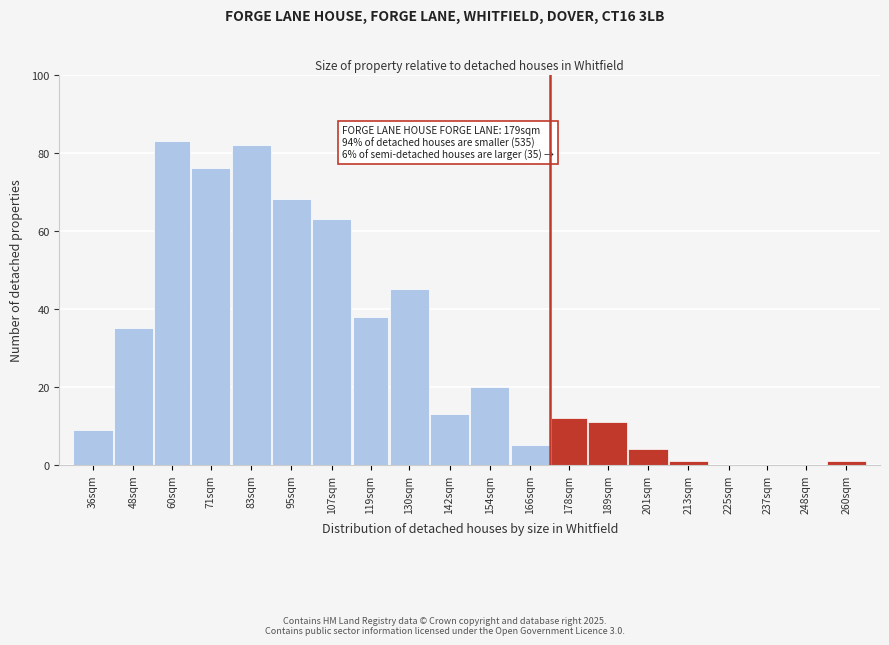

Reading left to right, transcribe all the data shown in this chart.

36sqm=9	48sqm=35	60sqm=83	71sqm=76	83sqm=82	95sqm=68	107sqm=63	119sqm=38	130sqm=45	142sqm=13	154sqm=20	166sqm=5	178sqm=12	189sqm=11	201sqm=4	213sqm=1	225sqm=0	237sqm=0	248sqm=0	260sqm=1